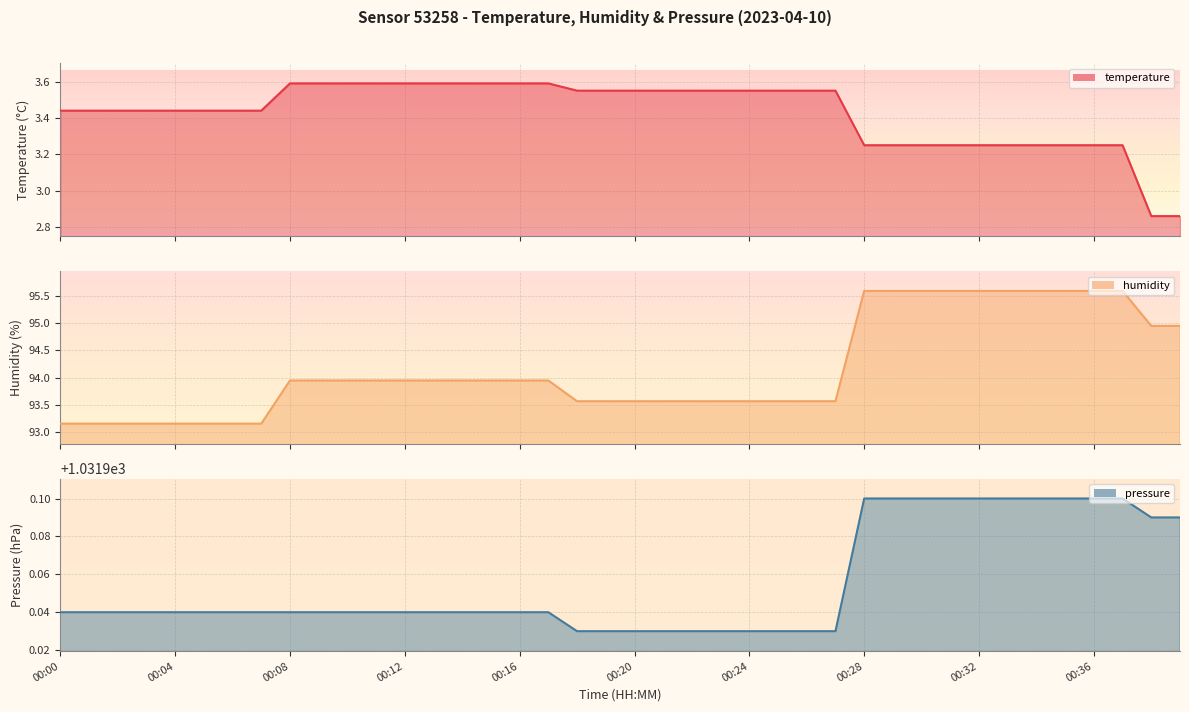

The value of humidity at 00:11 is 94.0. True or false?

True